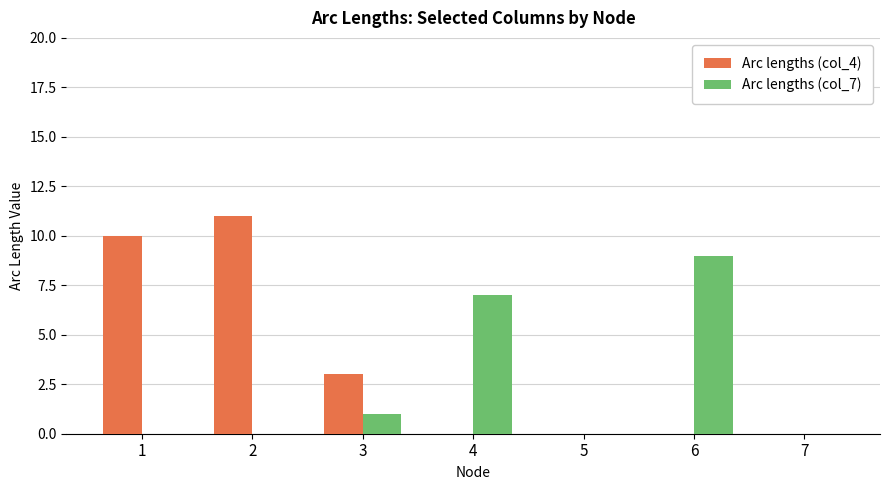

What is the sum of all Arc lengths (col_4) values?

24